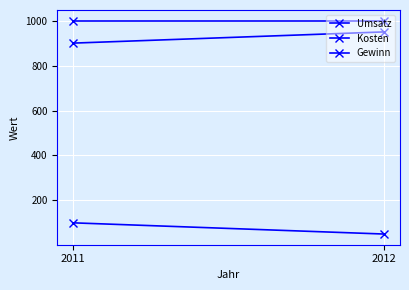

What is the spread (max minus min) of values at 2012?

950